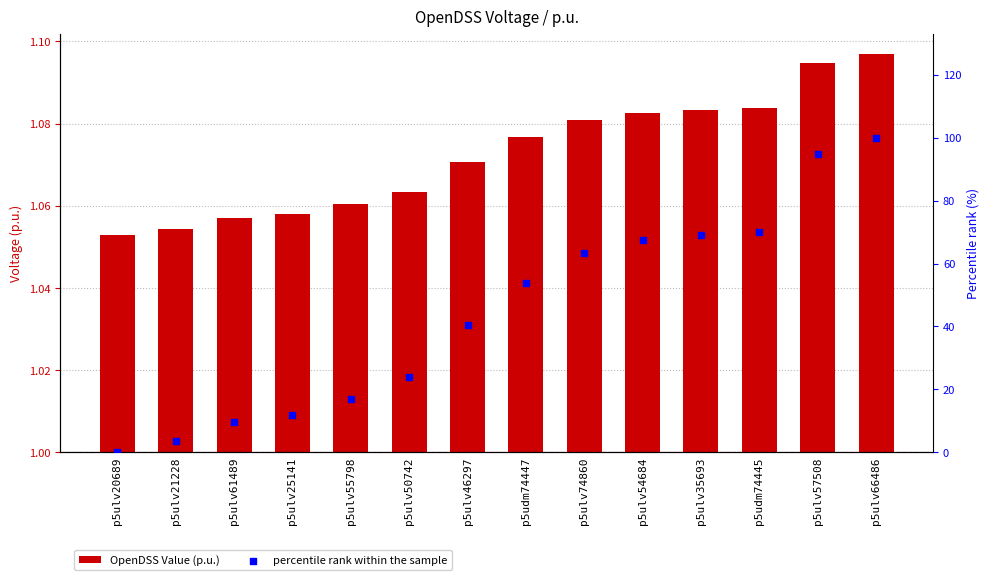

At how many categories does at least one series exceed 10?

11